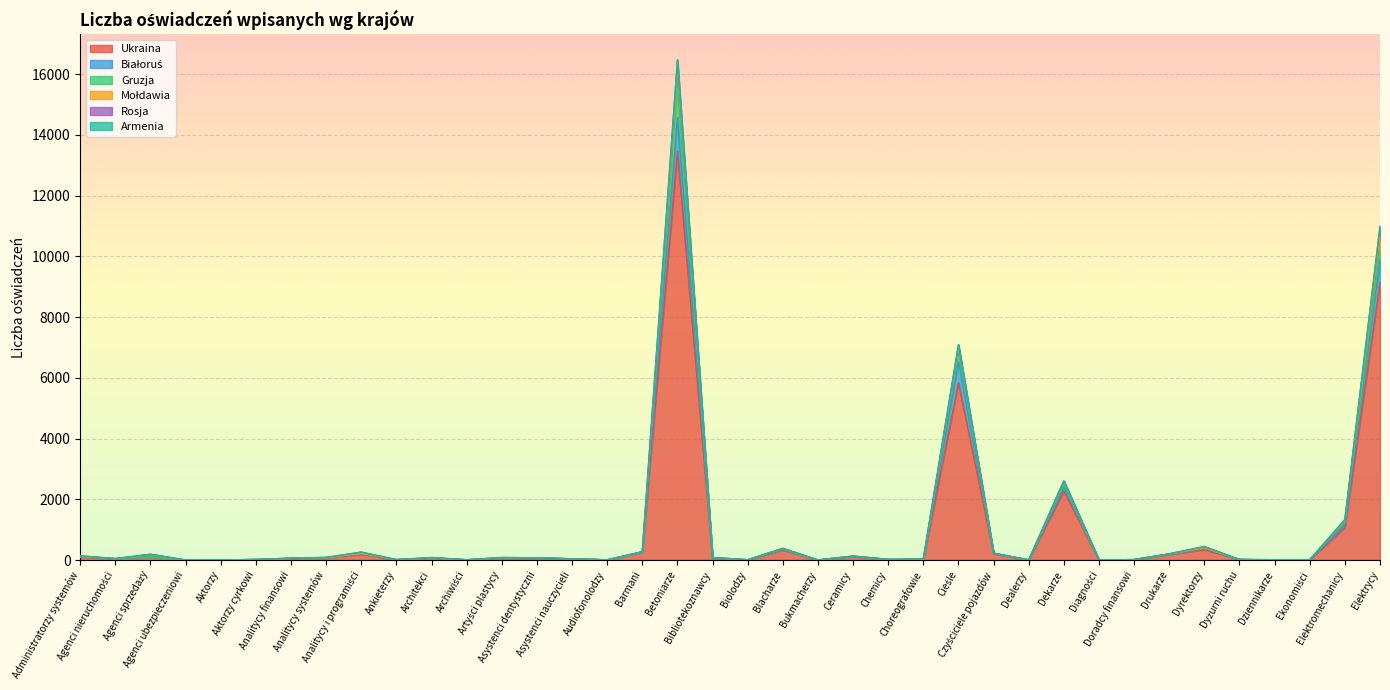

What is the value of the Ukraina point at the 1st from the left?

97